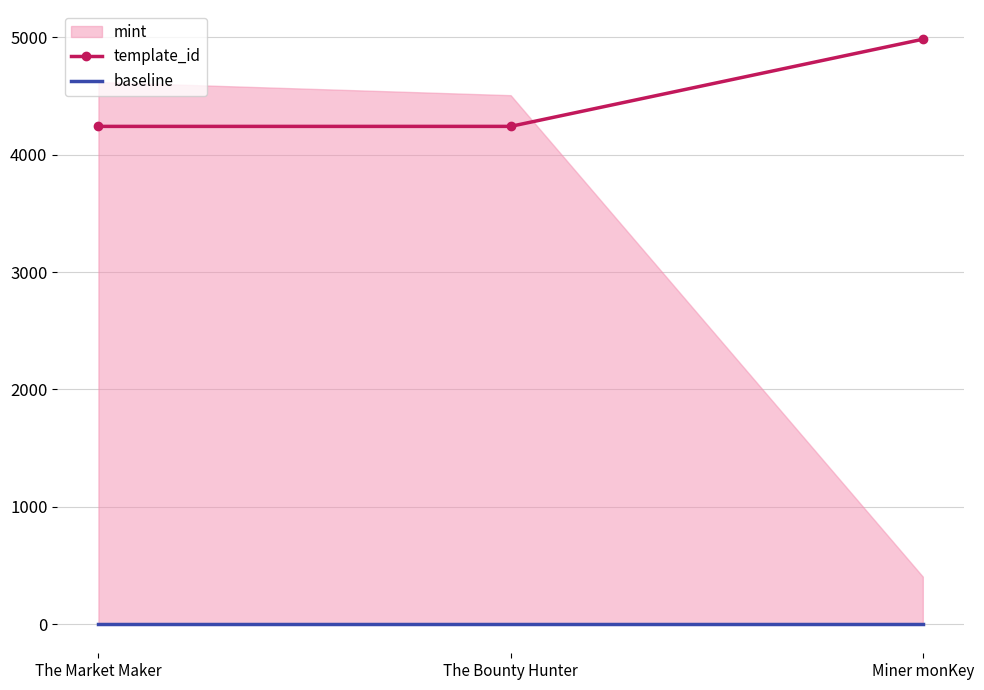

True or false: template_id has a value of 3095.0 at Miner monKey.

False